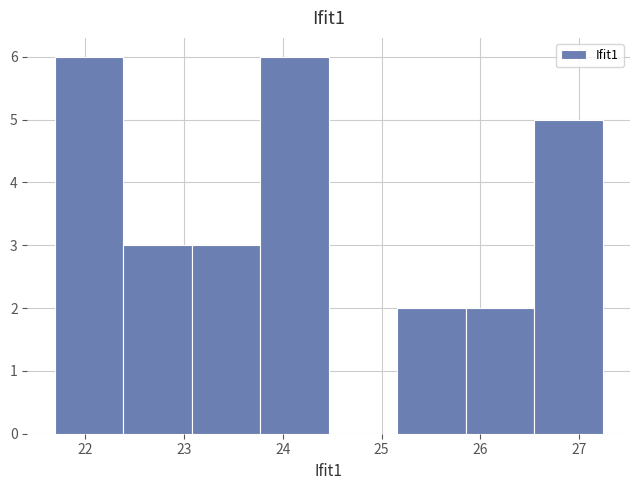

Reading left to right, transcribe this chart: for each bar, give the range it covers on the x-axis and its height. Neither the bar edges nor the heights are printed on the chart, so give them approximately, as read against the axes.

21.7 to 22.4: 6
22.4 to 23.1: 3
23.1 to 23.8: 3
23.8 to 24.5: 6
24.5 to 25.2: 0
25.2 to 25.9: 2
25.9 to 26.5: 2
26.5 to 27.2: 5